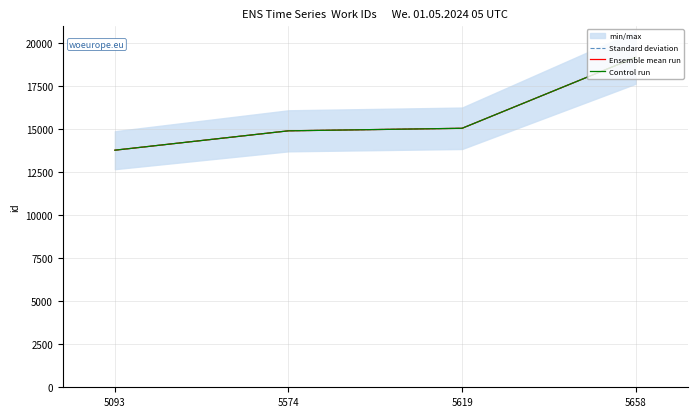

True or false: Control run and Standard deviation intersect in this chart.

False